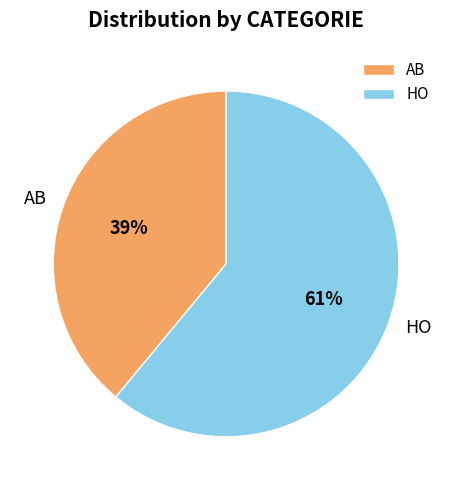

What percentage is the HO slice, to the nearest percent?

61%